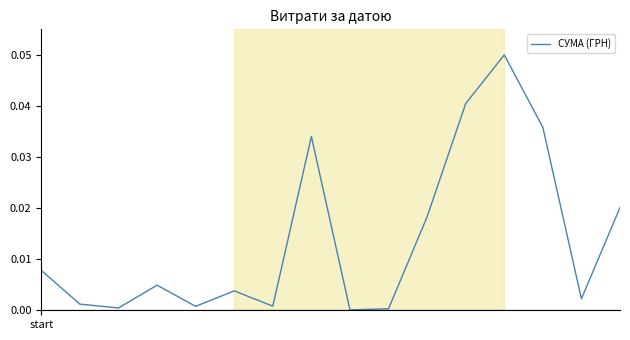

Rank the categories by value from highest to lowest.

12, 11, 13, 7, 15, 10, start, 3, 5, 14, 1, 6, 4, 2, 9, 8